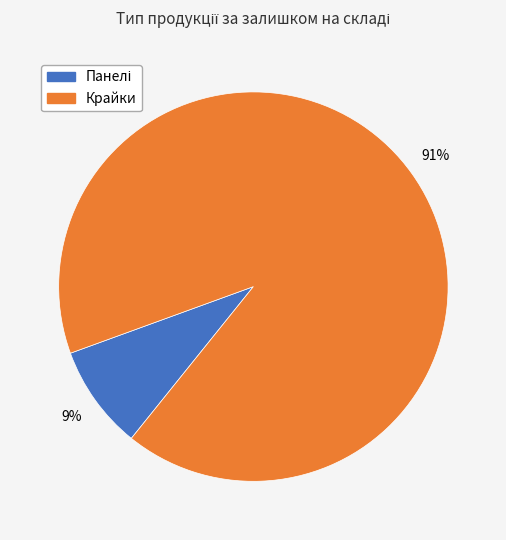

Count the number of slices in the pie.

2